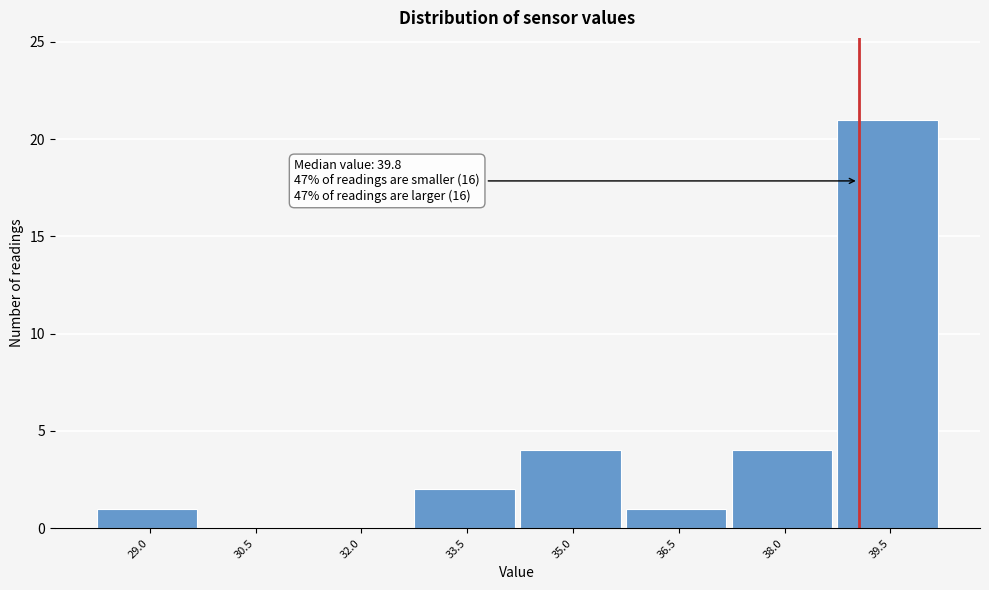

Reading right to left, transcribe all the data shown in this chart.

39.5=21	38.0=4	36.5=1	35.0=4	33.5=2	32.0=0	30.5=0	29.0=1